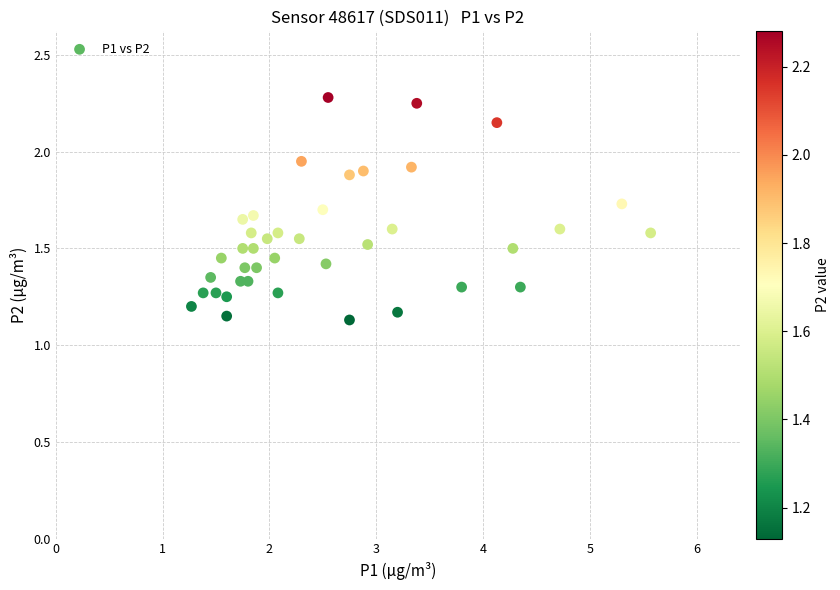

How many data points are displayed?

40